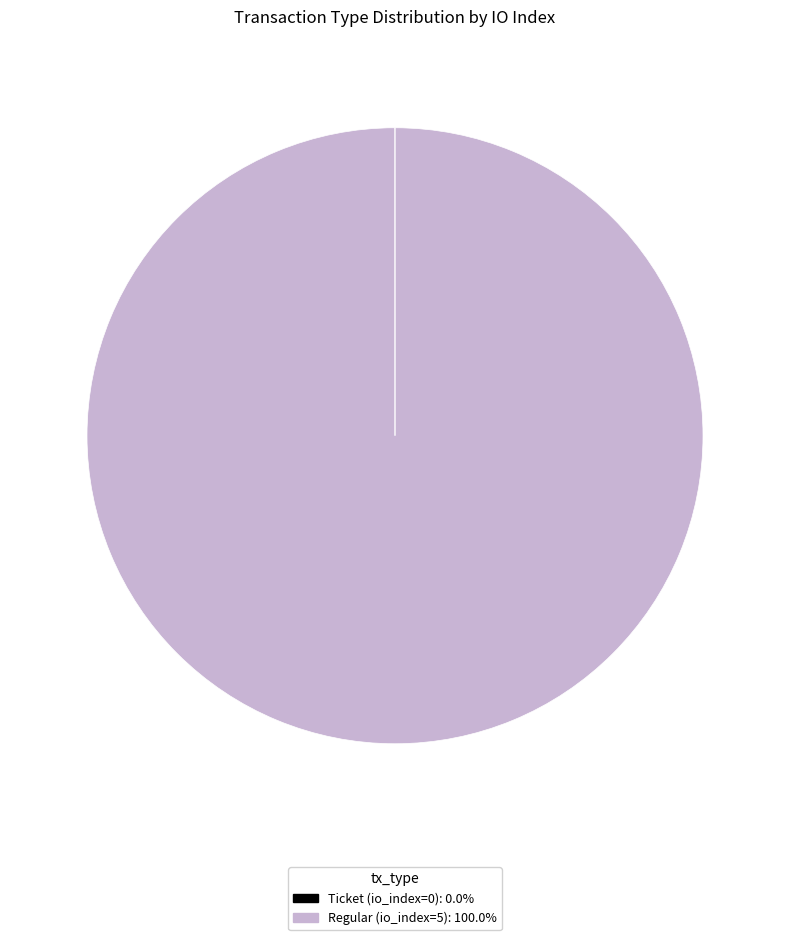

Is there any slice that represents more than half of the pie?

Yes